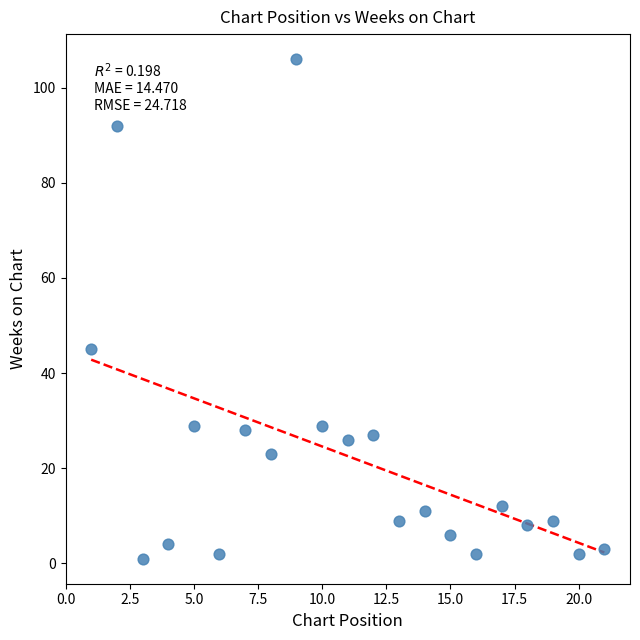

What is the range of X values (max minus min)?

20